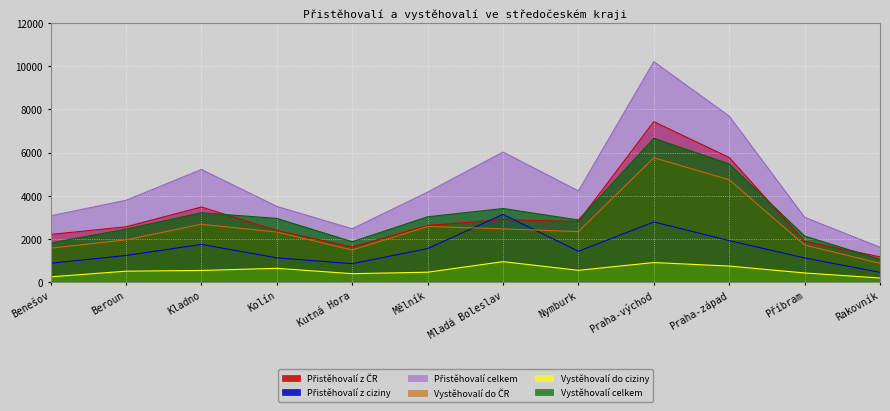

What is the sum of the Vystěhovalí do ČR values at Praha-západ and Praha-východ?

10494